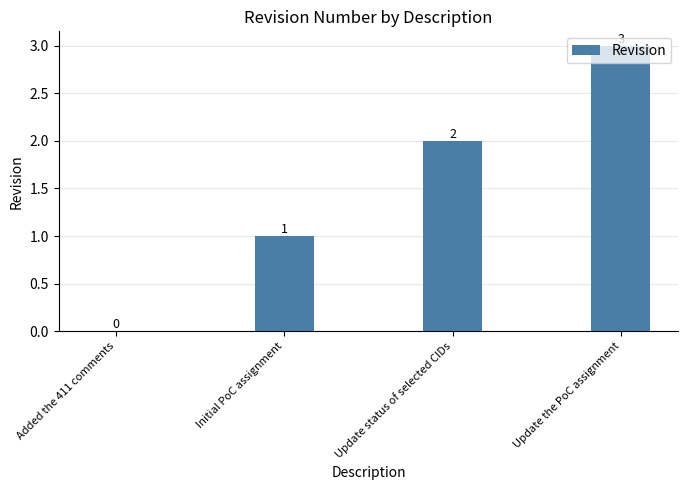

Count the number of categories in the chart.

4